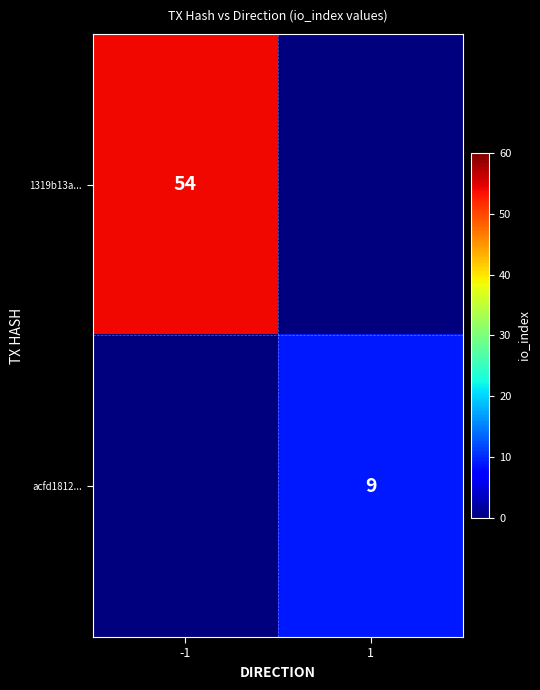

At which category does the chart reach its minimum across all series?

1